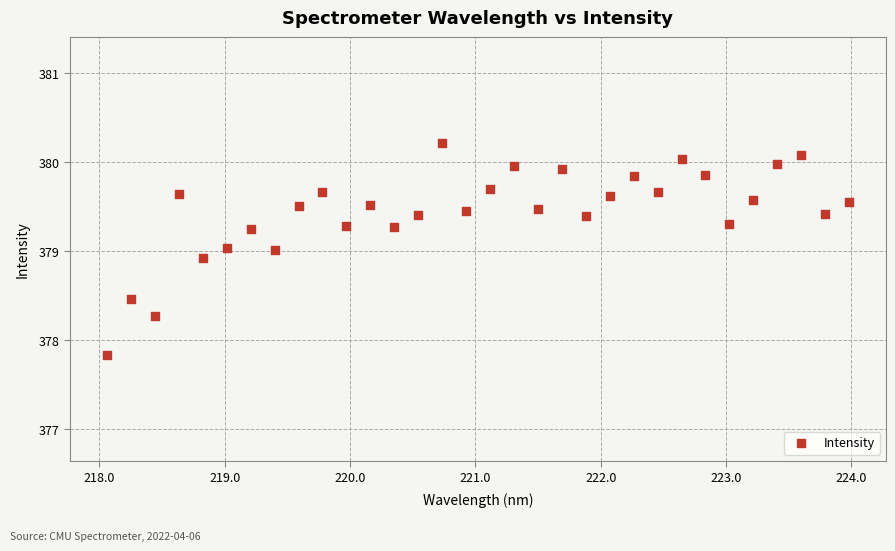

What is the range of Y values (max minus min)?

2.4